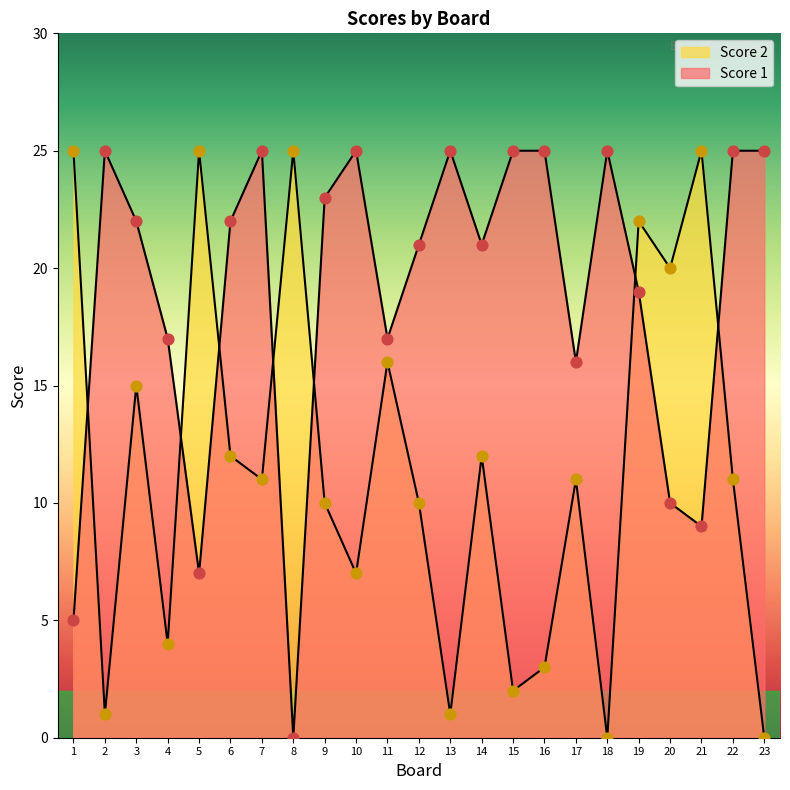

What is the total value across all series at 18?

25